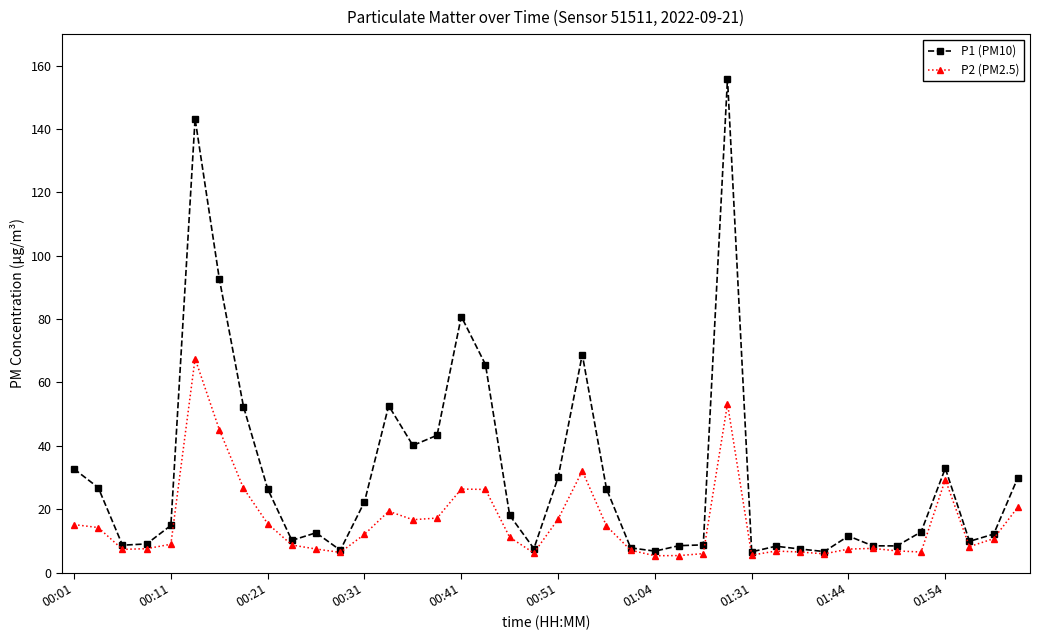

What is the minimum value shown in the chart?

5.3